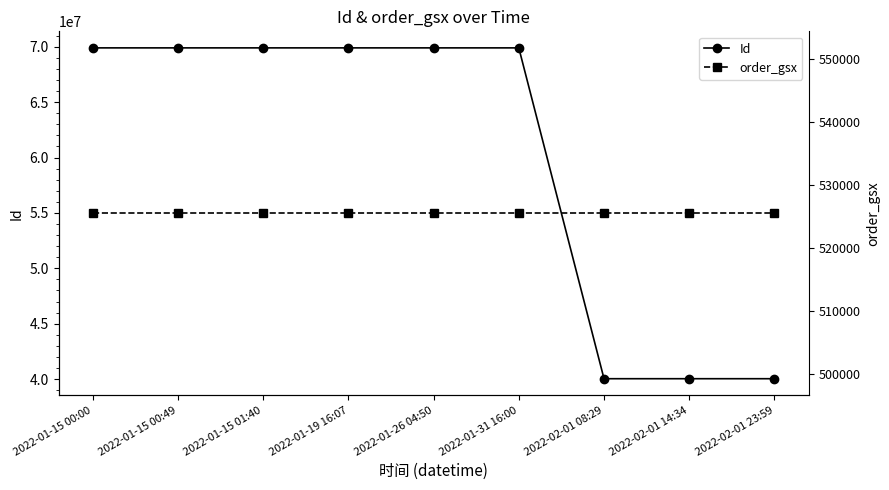

At which category does Id reach its first local peak?

2022-01-15 00:49